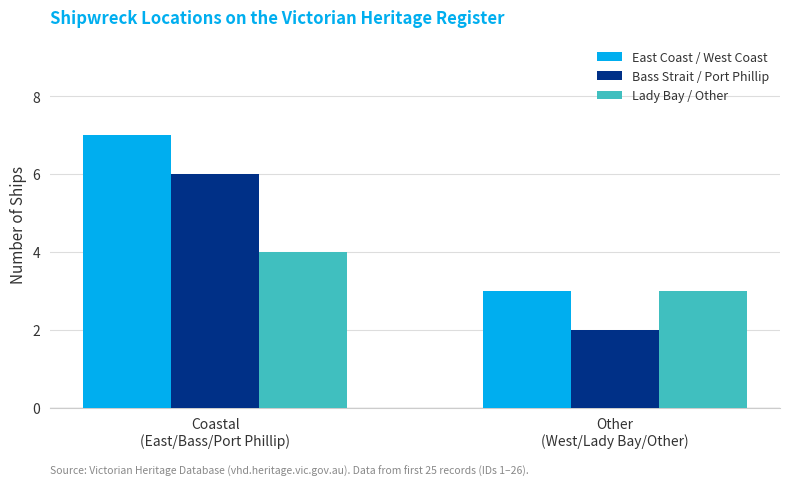

Reading right to left, extract all data points from this chart.

East Coast / West Coast: 3	7
Bass Strait / Port Phillip: 2	6
Lady Bay / Other: 3	4